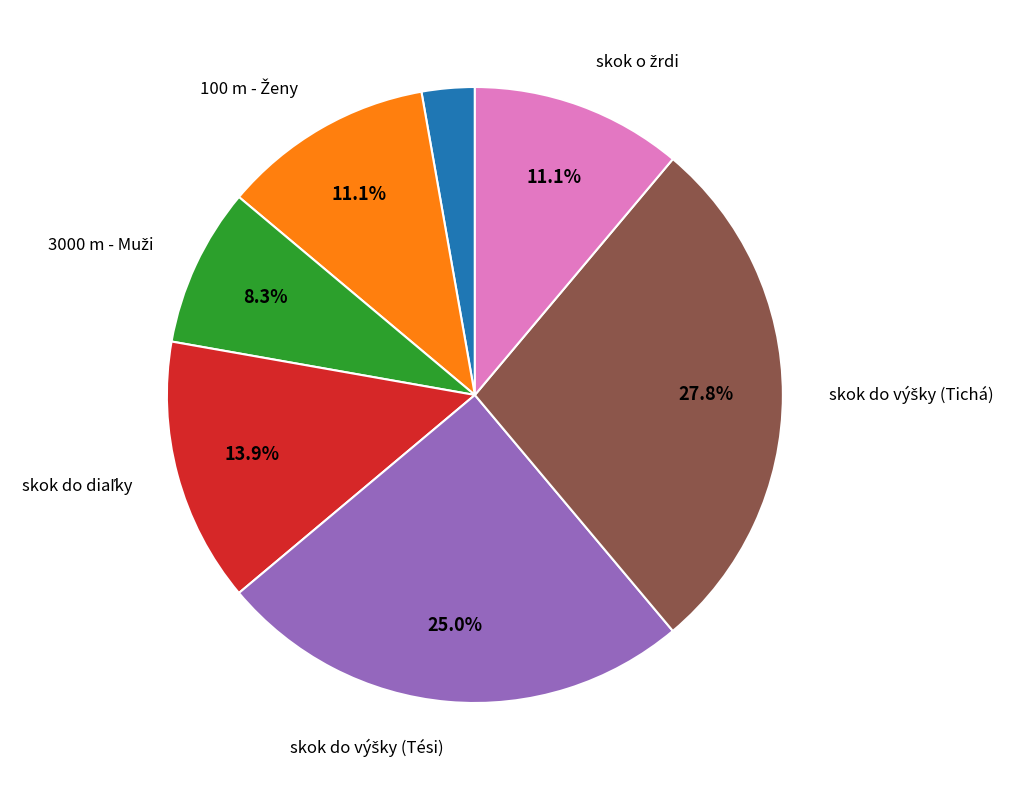

Does any single category account for the majority?

No